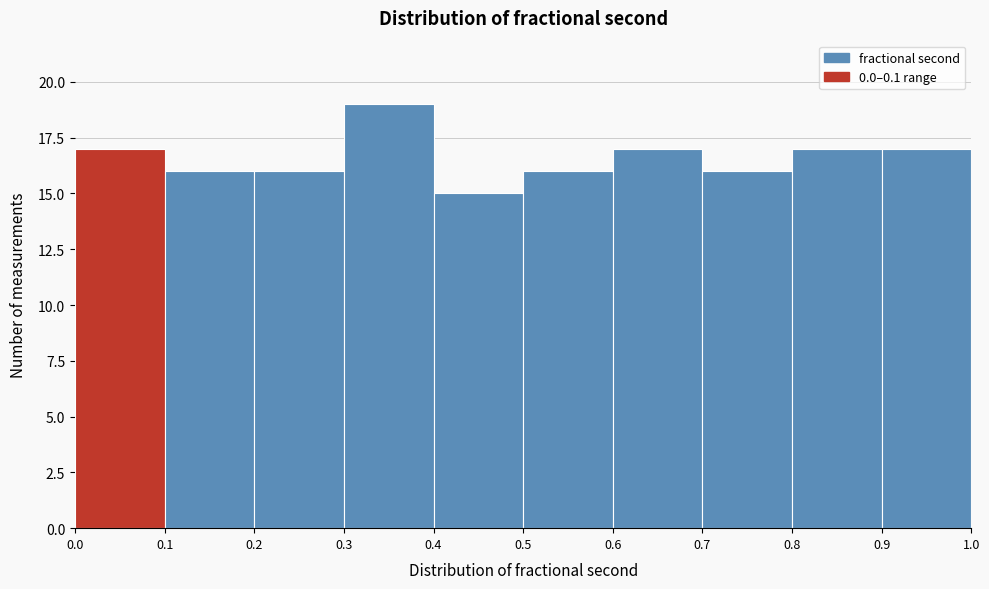

Reading left to right, list every bar in this chart as the range it spans on the x-axis followed by its height. The values are not printed on the chart, so give them approximately, as read against the axis.

0.0 to 0.1: 17
0.1 to 0.2: 16
0.2 to 0.3: 16
0.3 to 0.4: 19
0.4 to 0.5: 15
0.5 to 0.6: 16
0.6 to 0.7: 17
0.7 to 0.8: 16
0.8 to 0.9: 17
0.9 to 1.0: 17